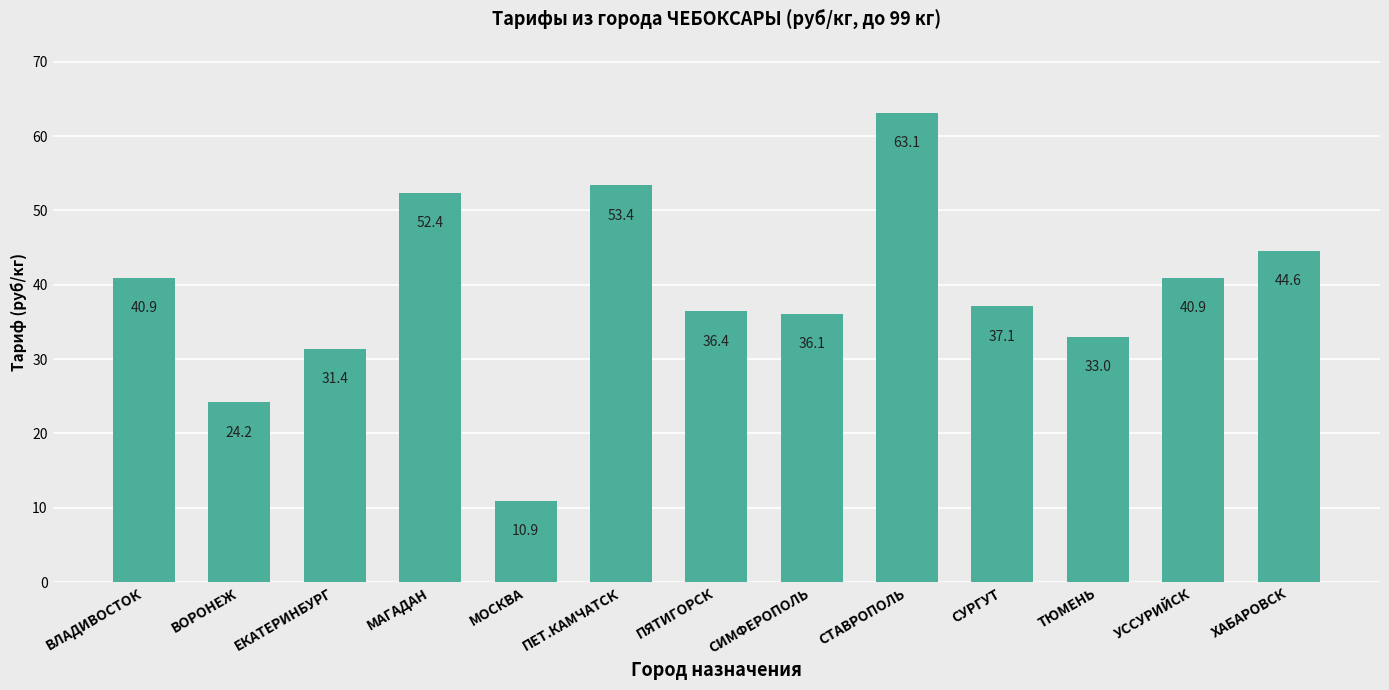

What is the label of the 5th bar from the right?

СТАВРОПОЛЬ